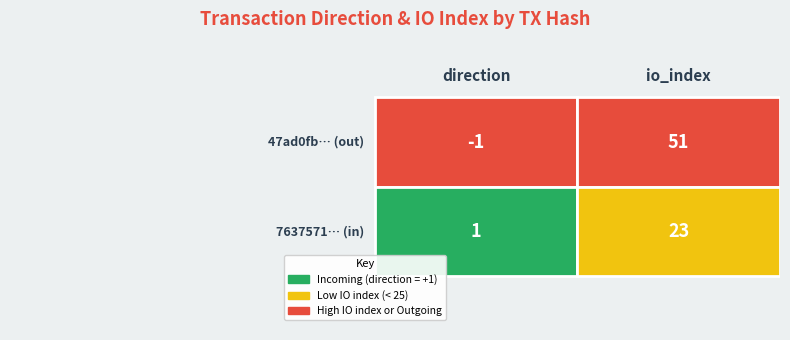

Rank the series by their maximum value, from highest to lowest.

47ad0fb701bdde95d4cbb674cc8be7aea334520, 7637571f7127fb65f4e2839b9e26201e7fe229b